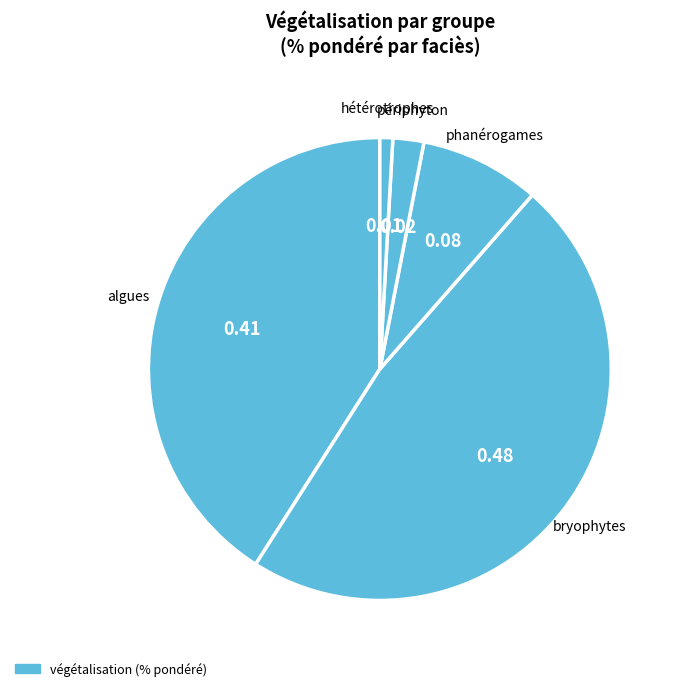

How many slices are in this pie chart?

5